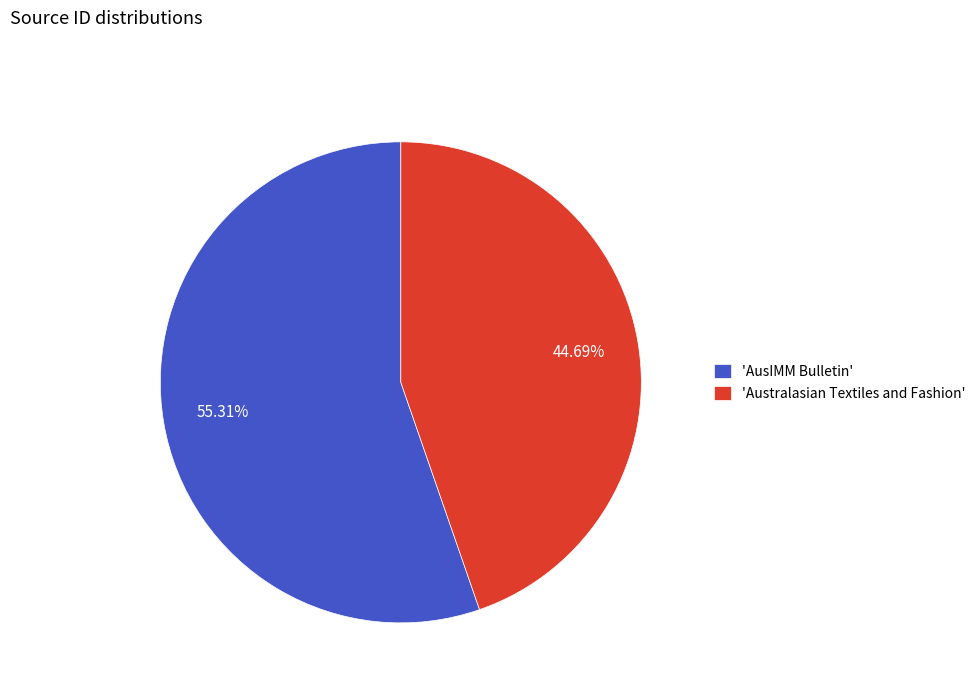

Does any single category account for the majority?

Yes